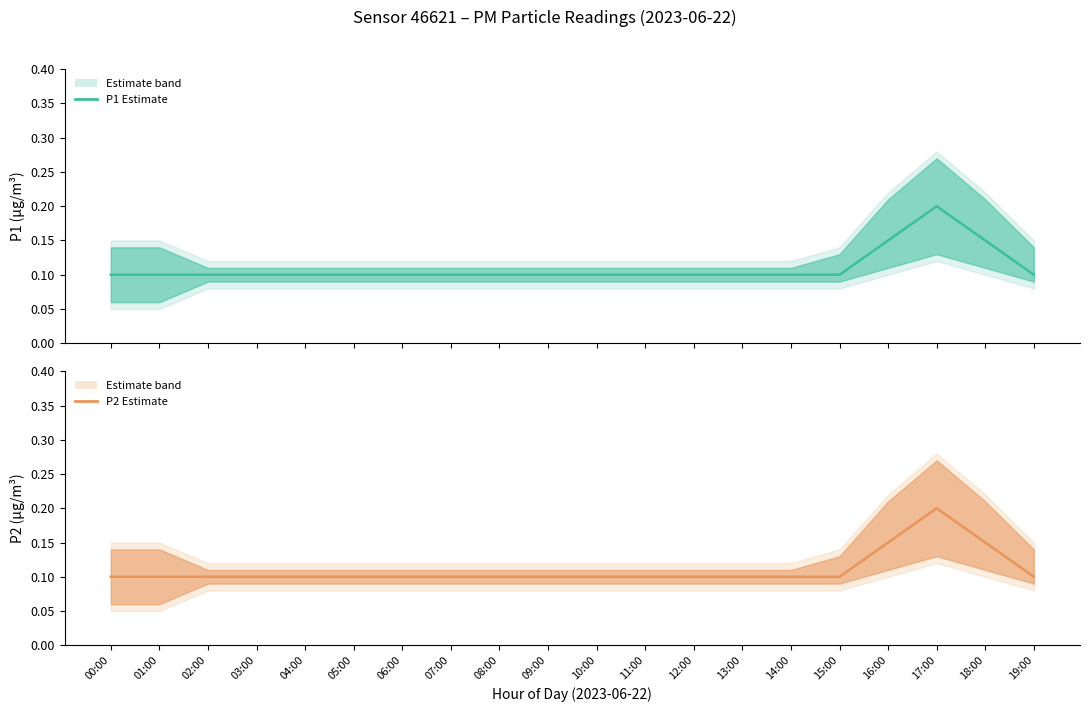

True or false: P2 mean has a value of 0.1 at 19:00.

True